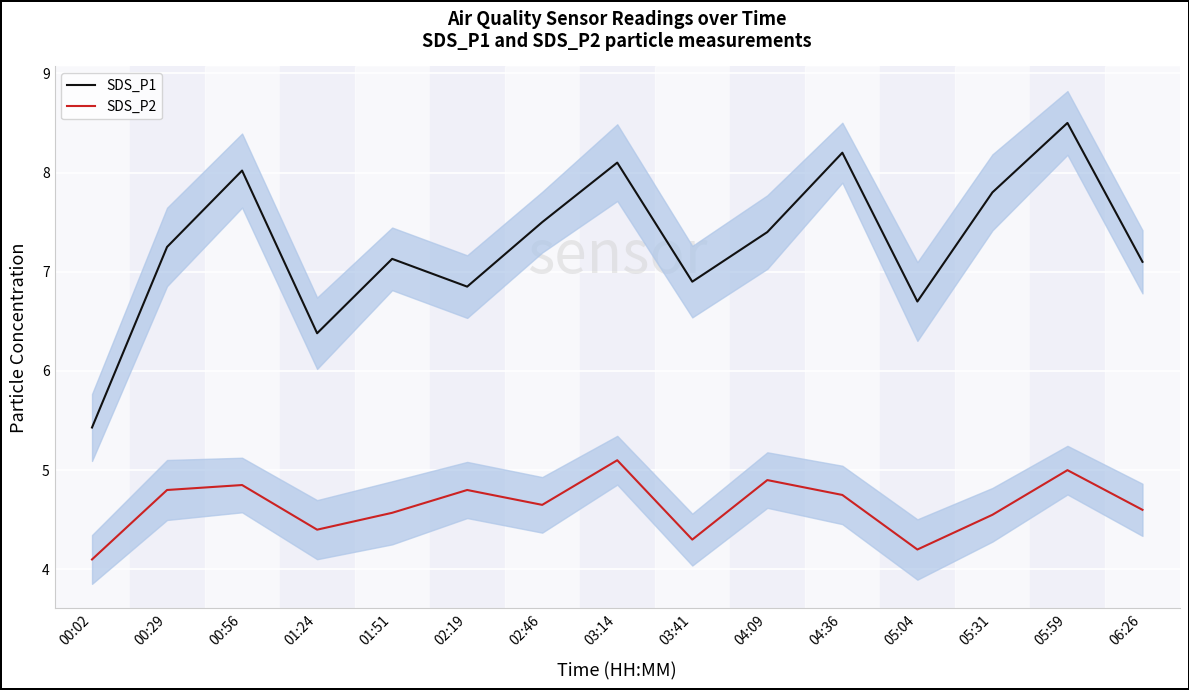

In SDS_P1, how many points are higher than both neighbors (excluding endpoints)?

5